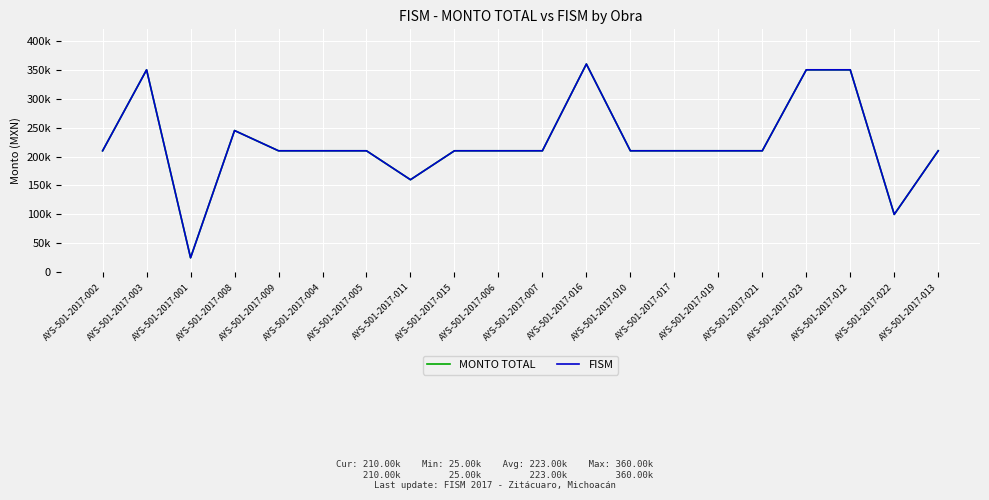

At how many categories does at least one series exceed 236945?

5